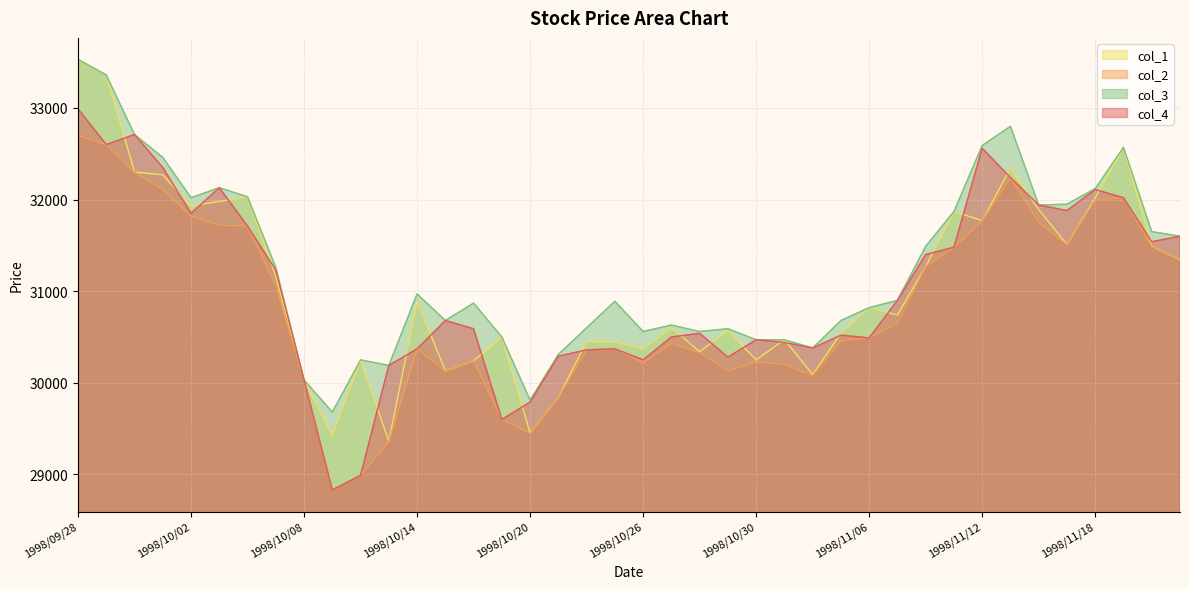

What is the value of the col_3 point at the 38th from the left?

32570